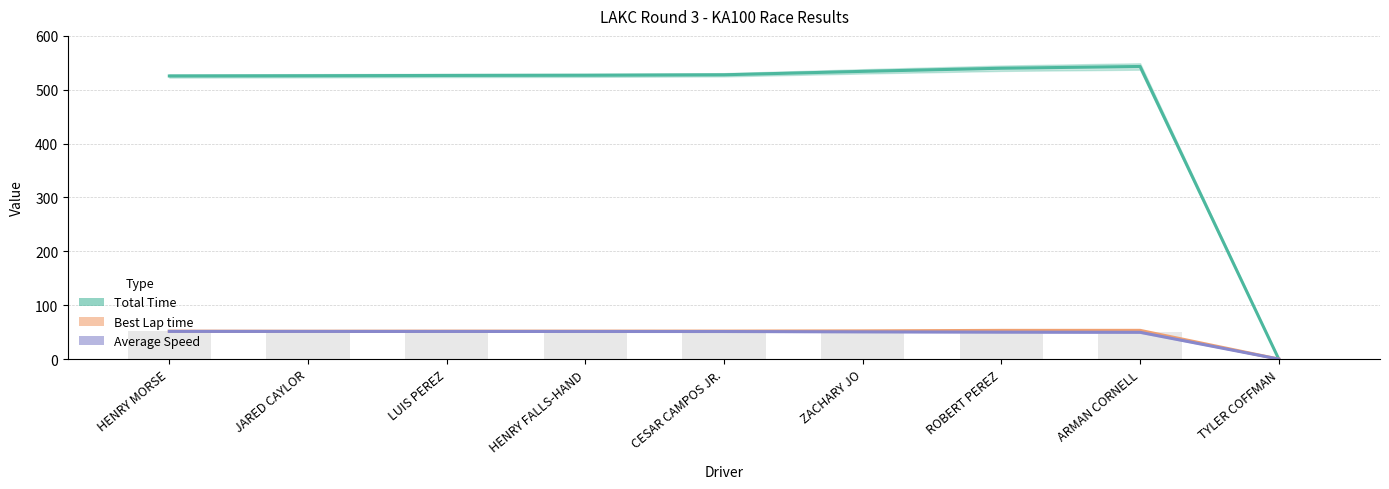

Which category has the lowest value across all series?

TYLER COFFMAN